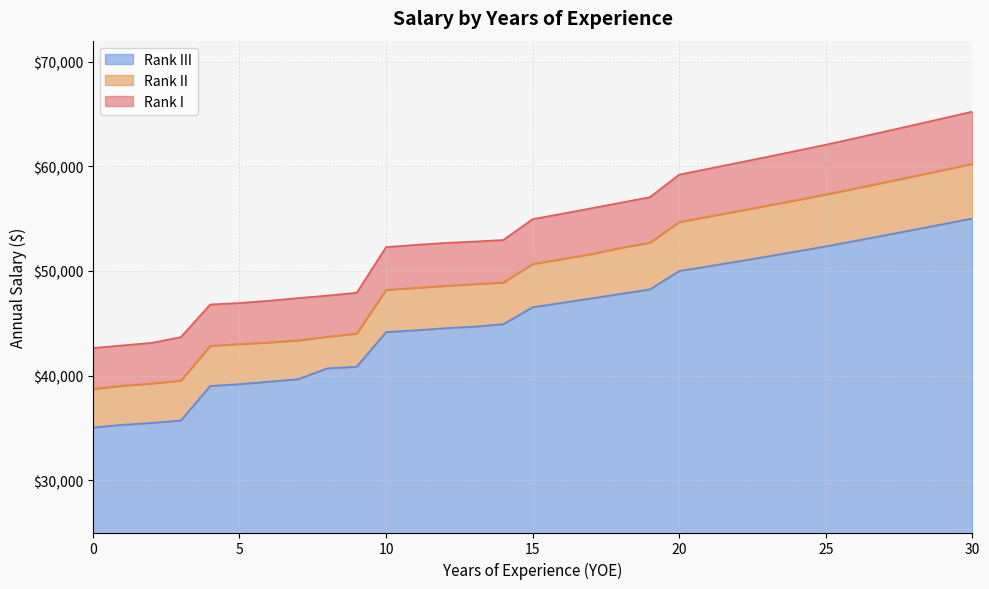

What is the label of the 25th point from the left?

24